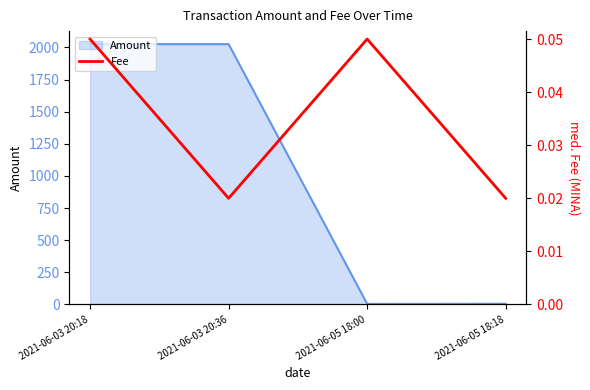

The chart shows a value of 0.0 at 2021-06-05 18:18. True or false?

False